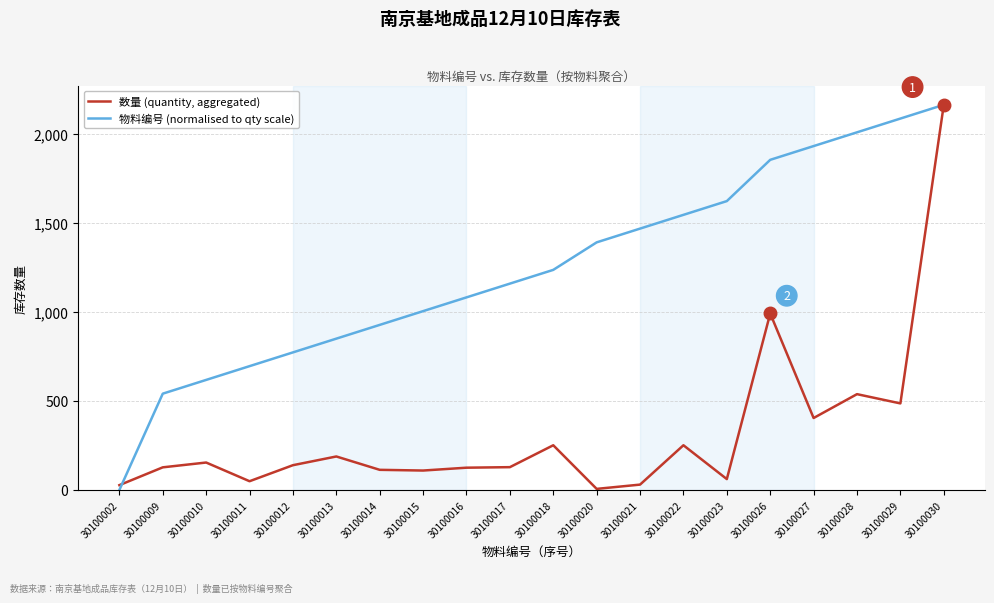

List the series in order of their overall mean, lowest first.

数量 (quantity, aggregated), 物料编号 (normalised to qty scale)